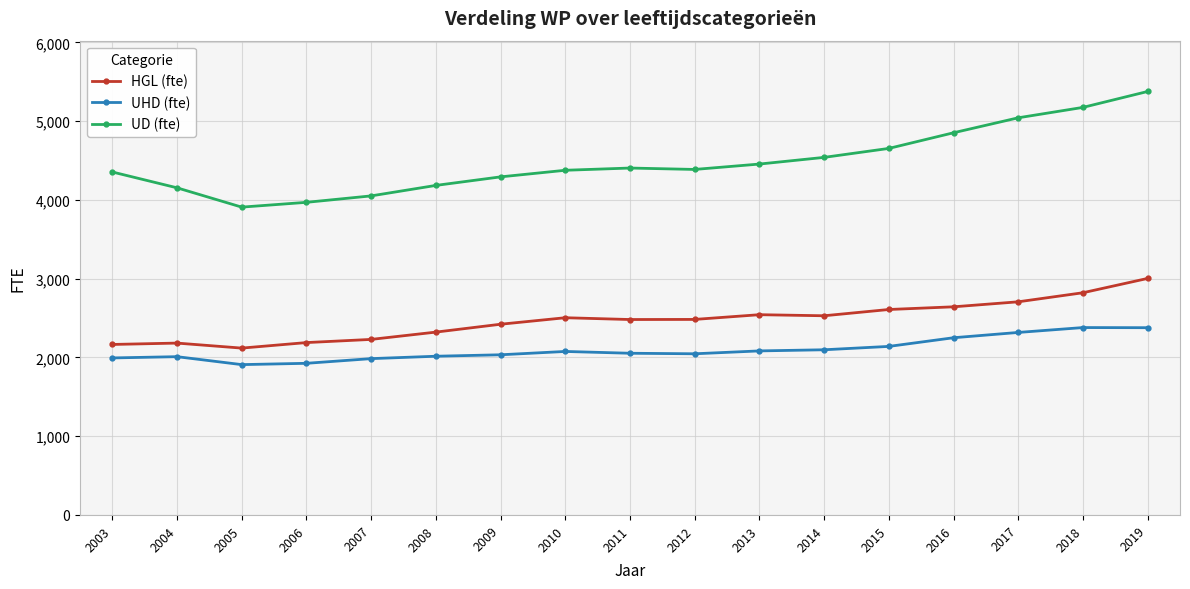

How many values in the UD (fte) series exceed 4386?

9